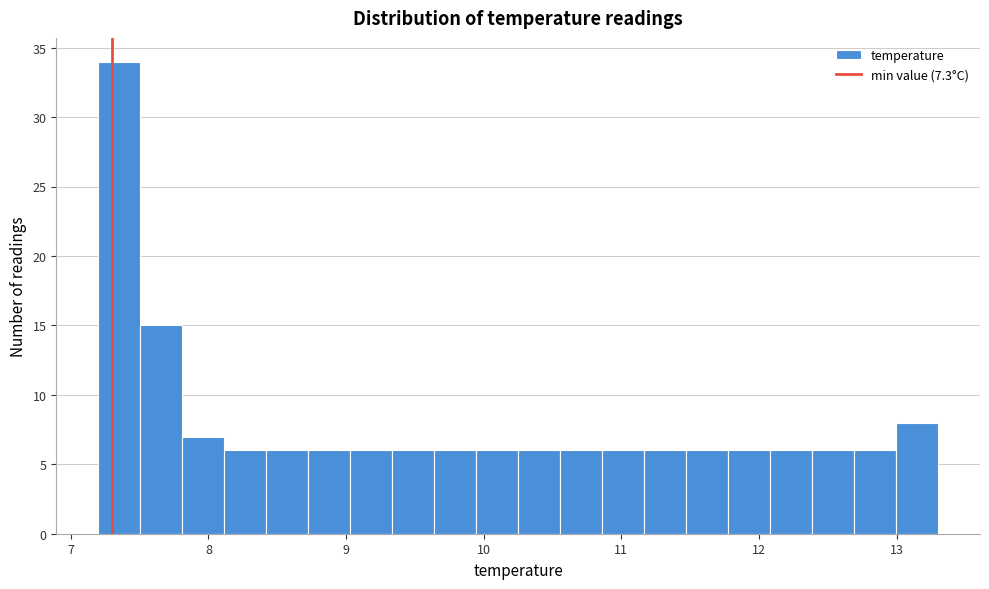

Read against the x-axis, roughly where is the centre of the tallest bar?

7.4